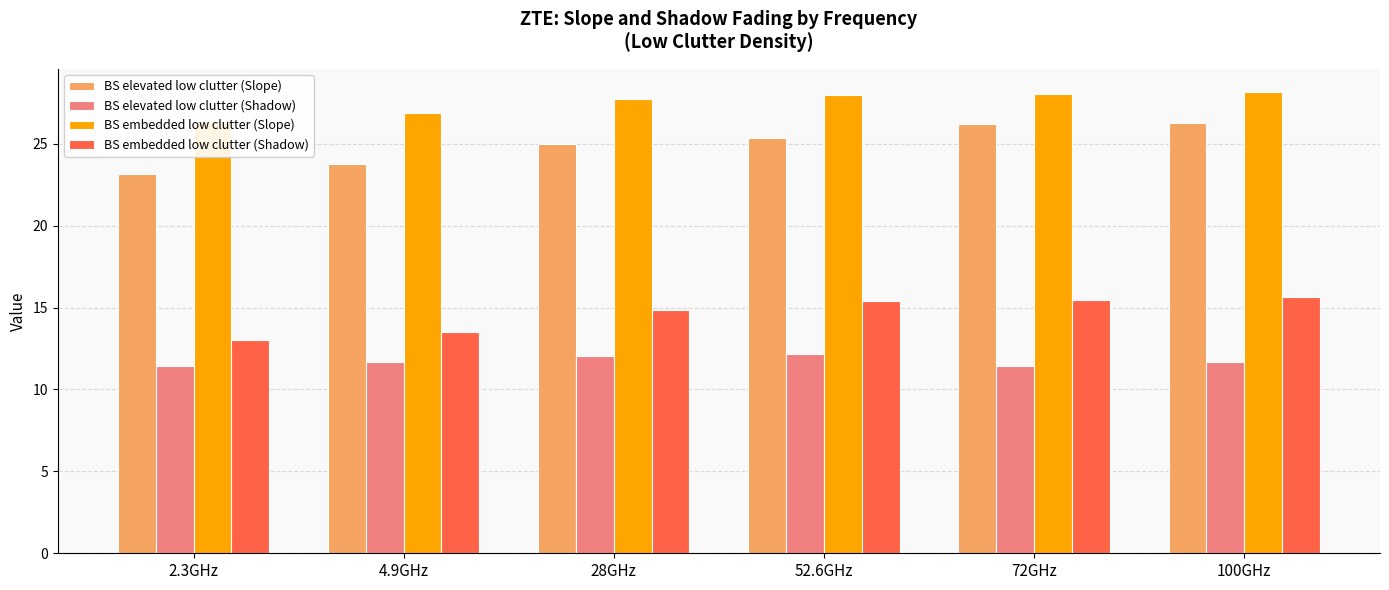

Which category has the highest value in the BS embedded low clutter (Shadow) series?

100GHz